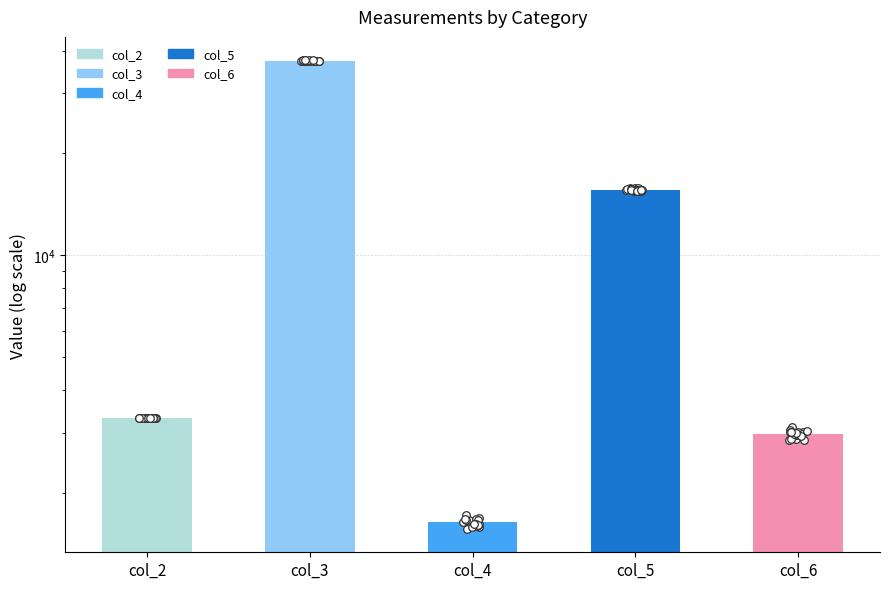

Which series reaches the maximum Y coordinate?

col_3